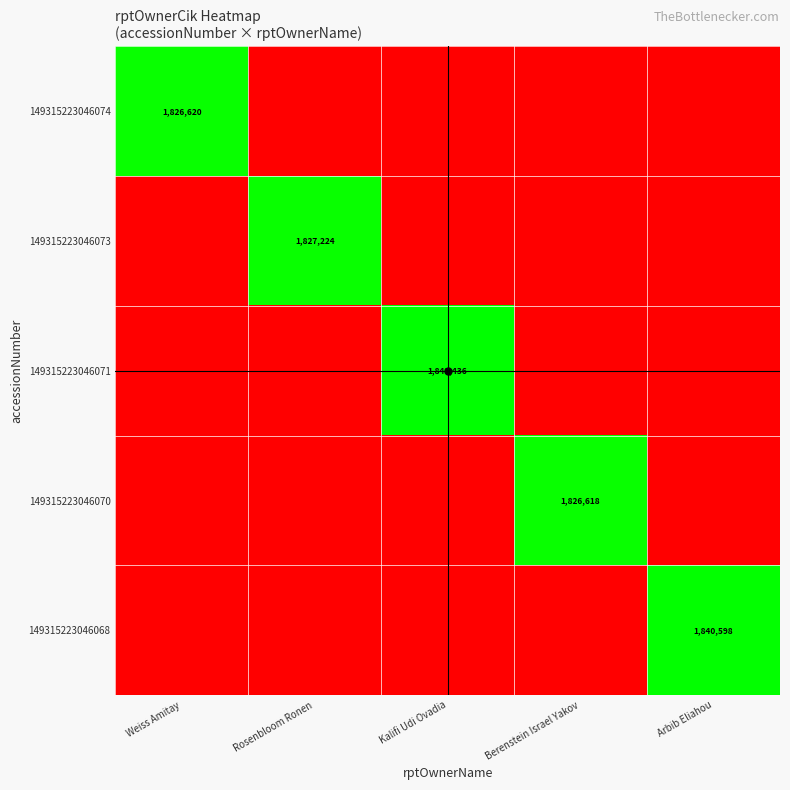

Is the value of 149315223046068 at Arbib Eliahou greater than the value of 149315223046070 at Arbib Eliahou?

Yes